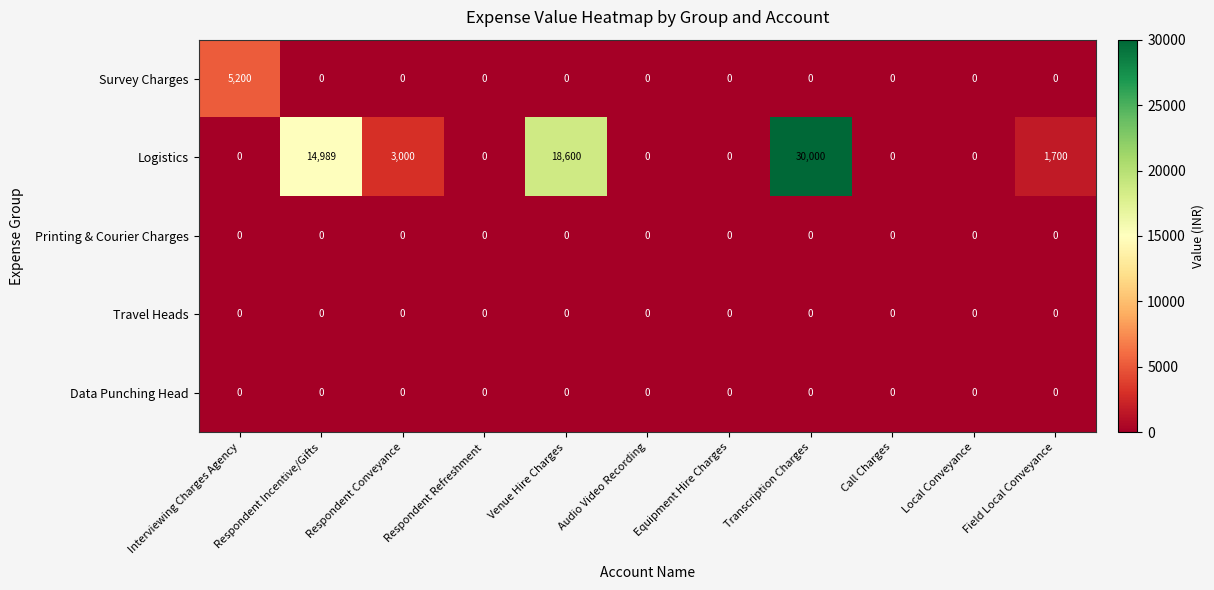

The Survey Charges series shows 3470 at Call Charges. True or false?

False